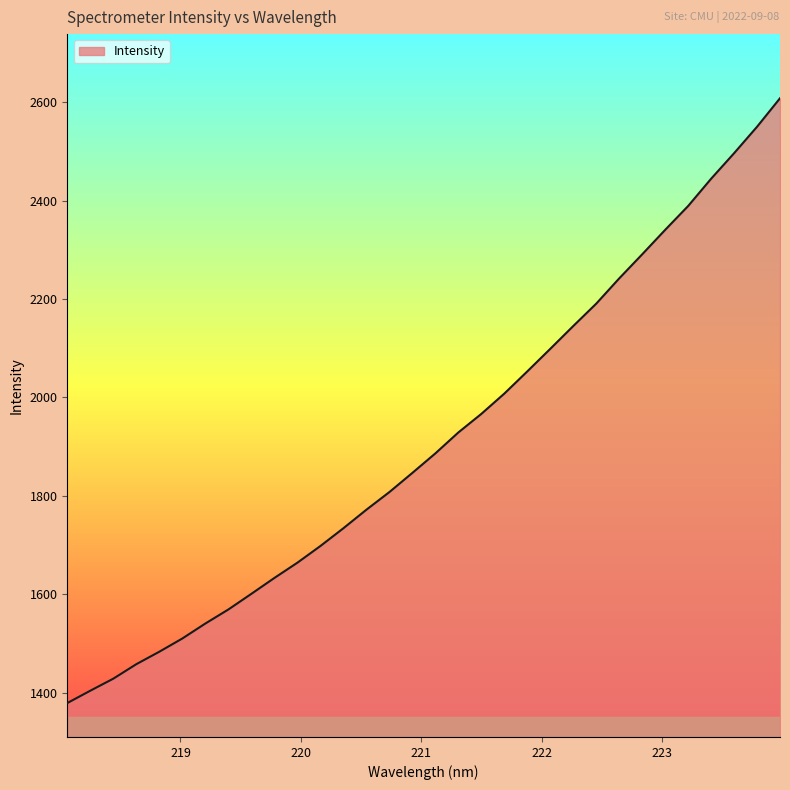

What is the maximum value shown in the chart?

2608.3